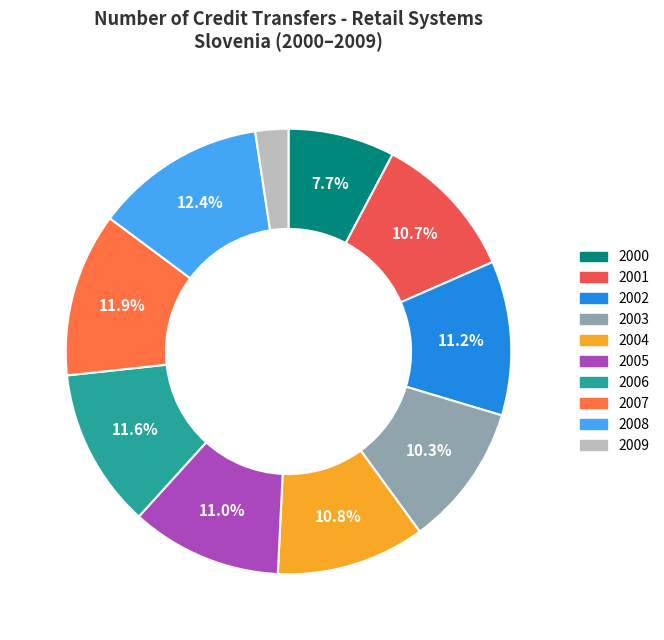

Does 2004 account for over 50% of the chart?

No